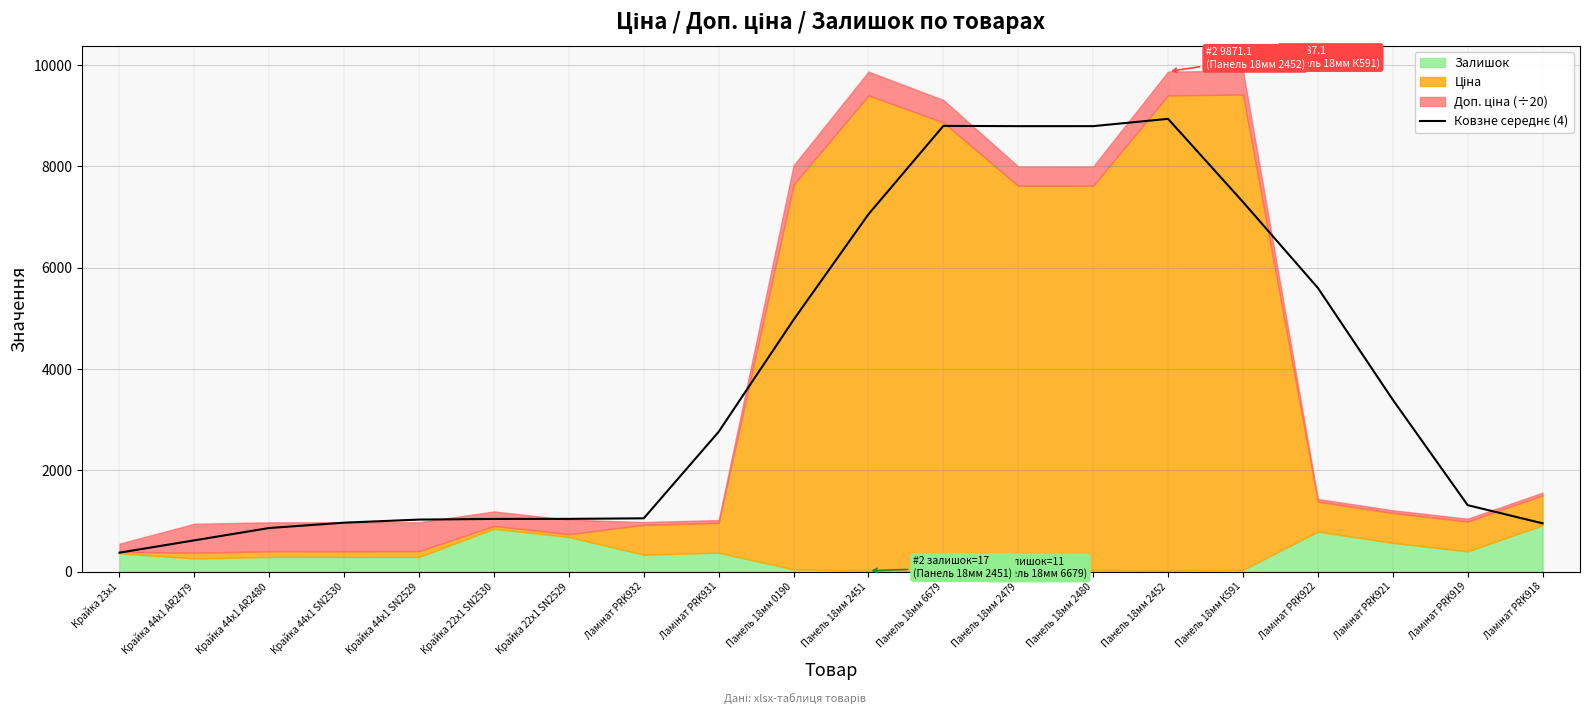

At which category does the chart reach its peak across all series?

Панель 18мм 2452